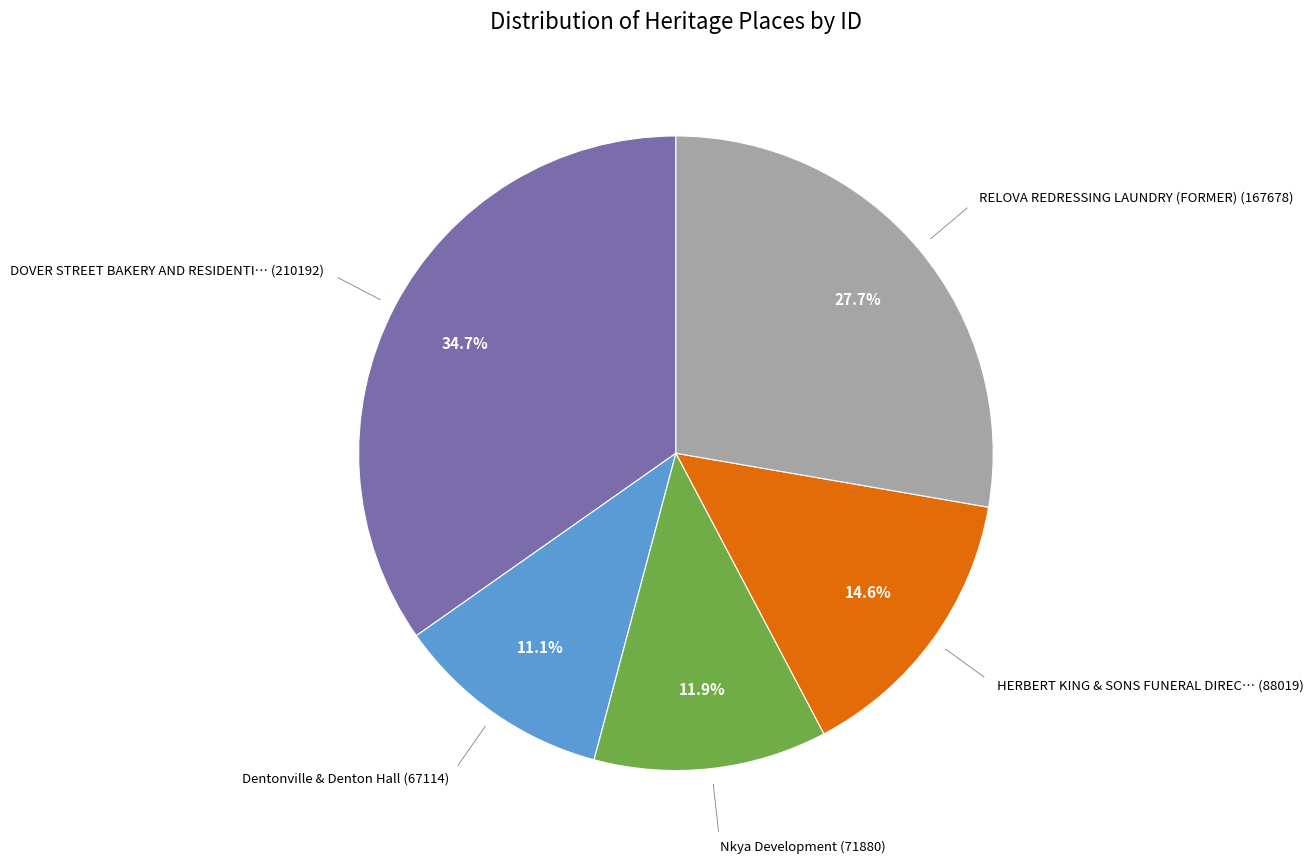

How many segments does this pie chart have?

5